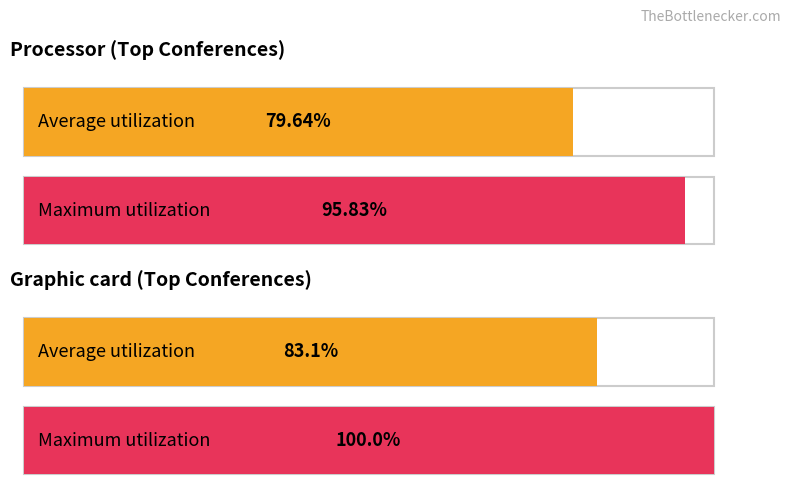

True or false: Average utilization has a value of 21.6 at Total Docs. (3years).

False